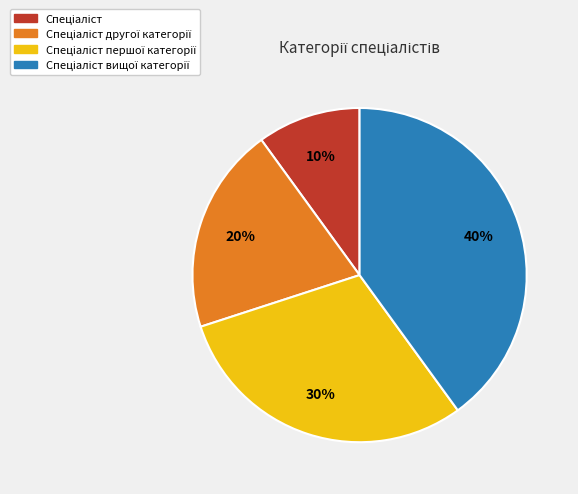

To the nearest percent, what is the average slice percentage?

25%